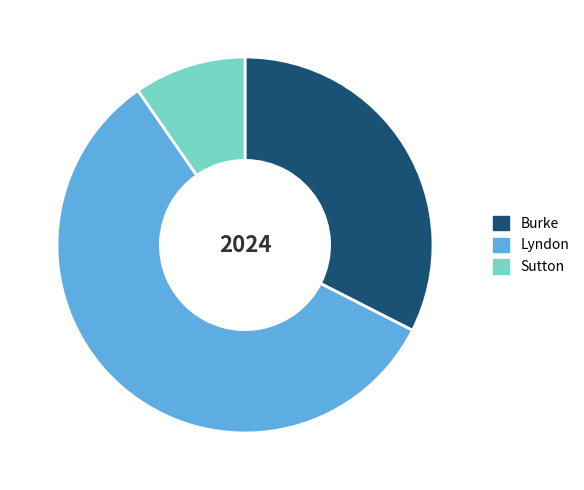

Which category has the smallest portion of the pie?

Sutton